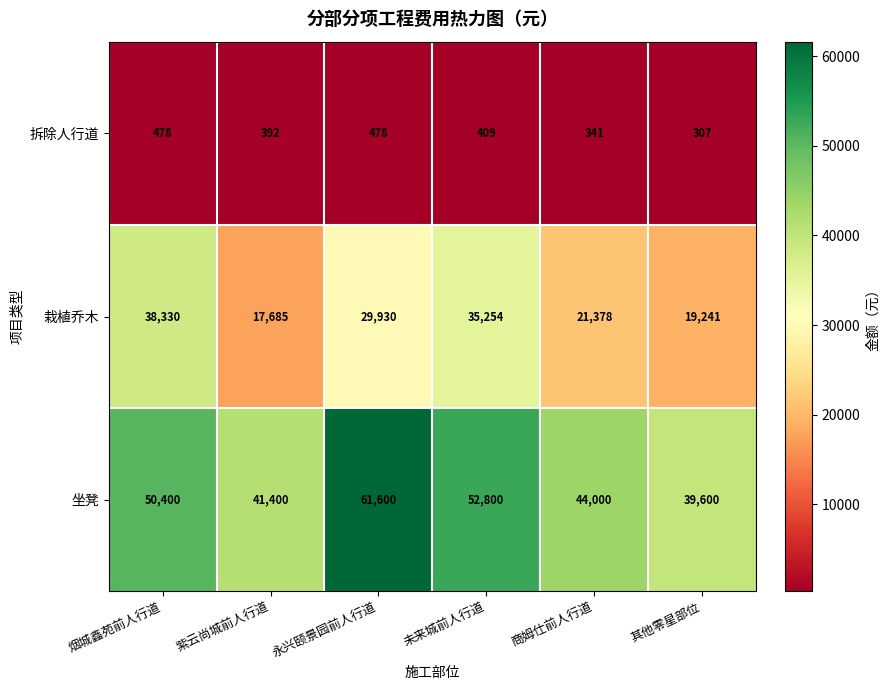

What is the total value across all series at 永兴颐景园前人行道?

92008